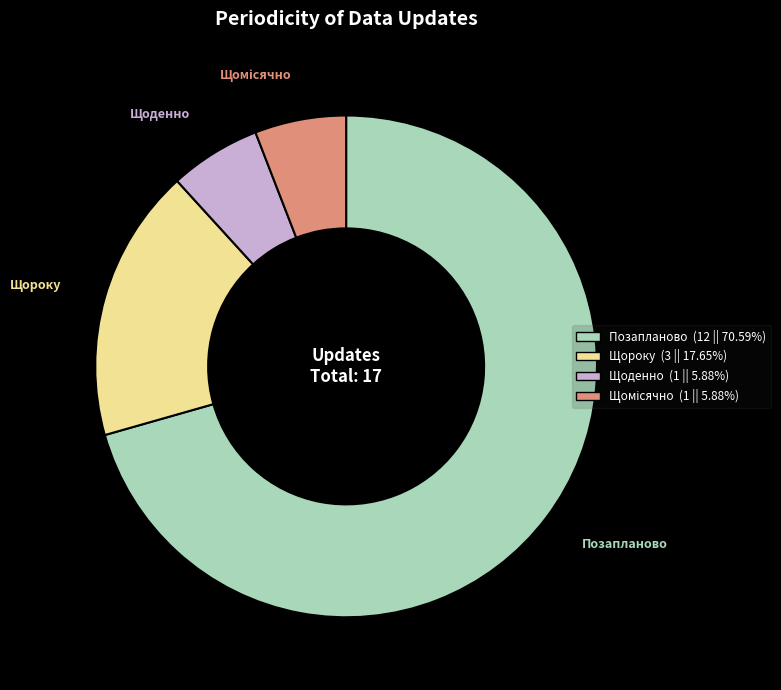

Is it true that Щороку is 18% of the pie?

True